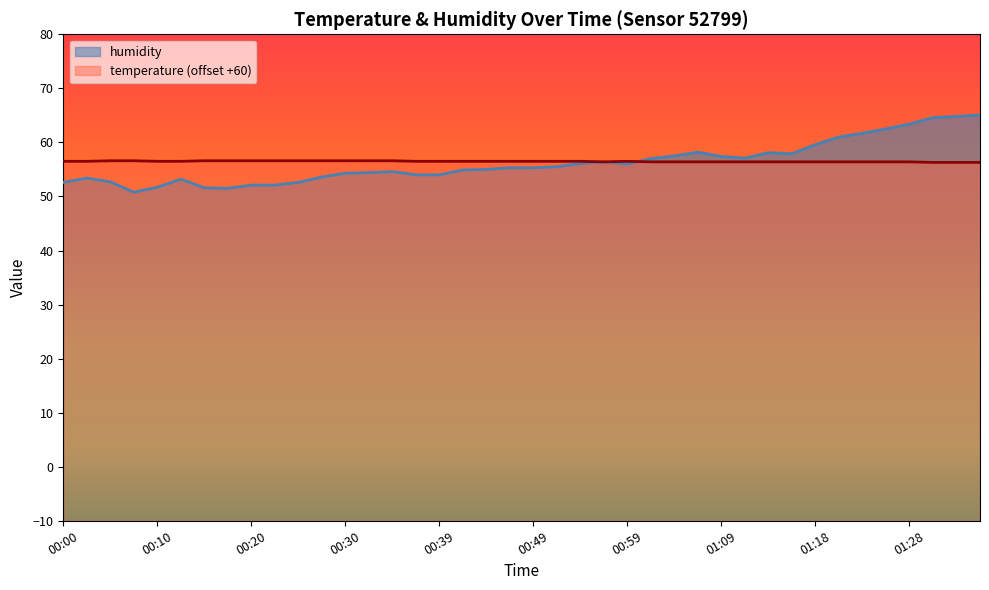

What is the maximum value shown in the chart?

65.1